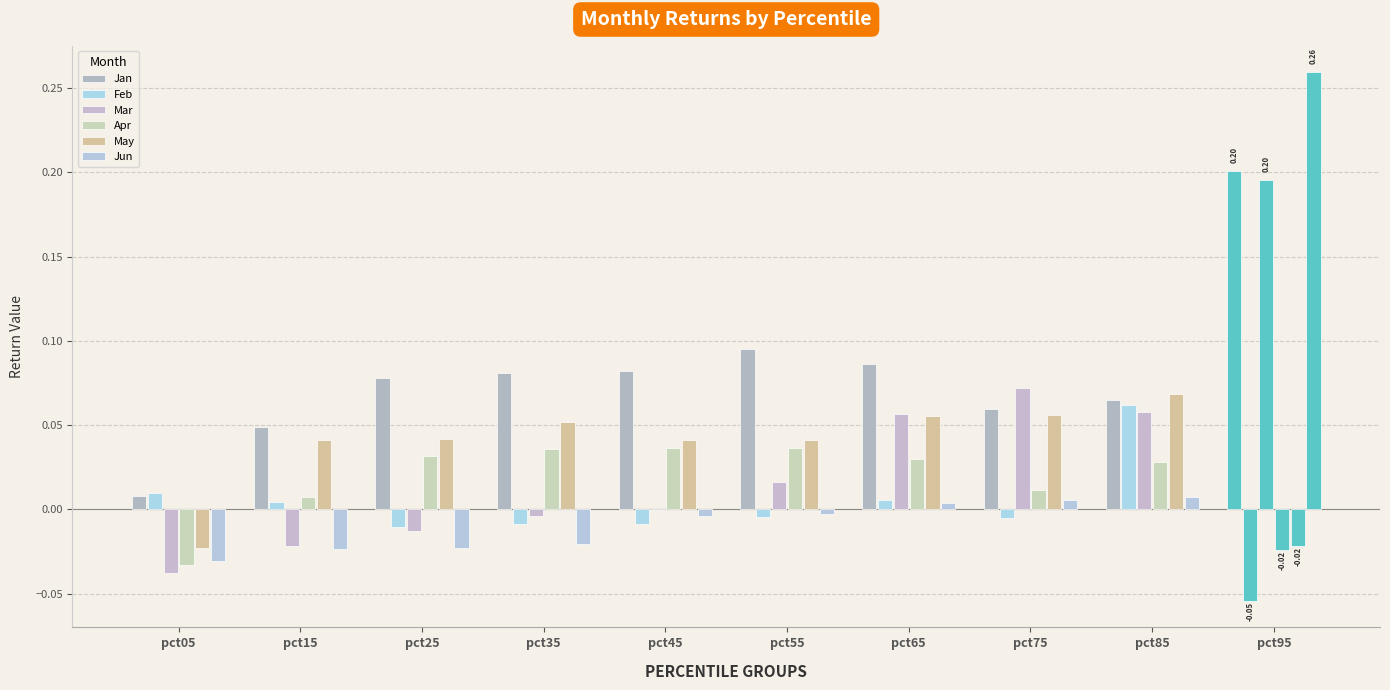

How many data points in Feb are above 0?

4